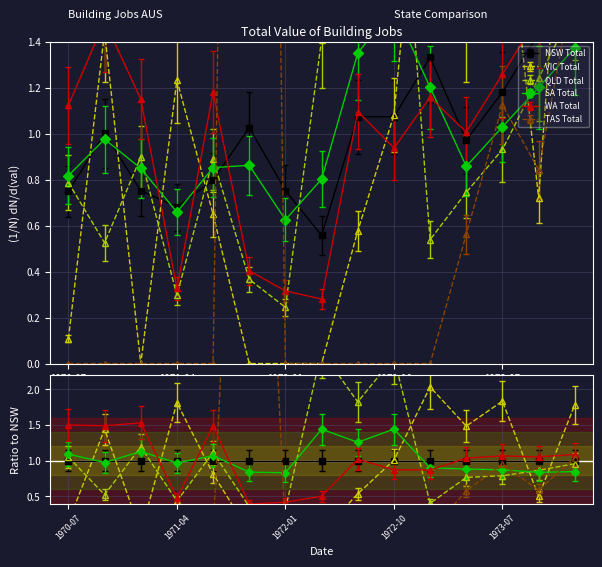

Which series changed the most between 1971-04 and 1972-01?

VIC Total